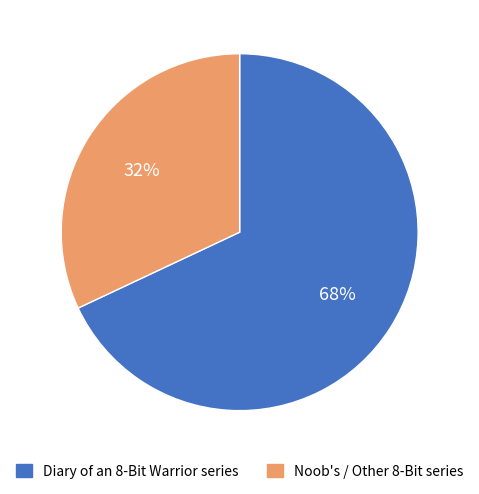

How many slices are in this pie chart?

2